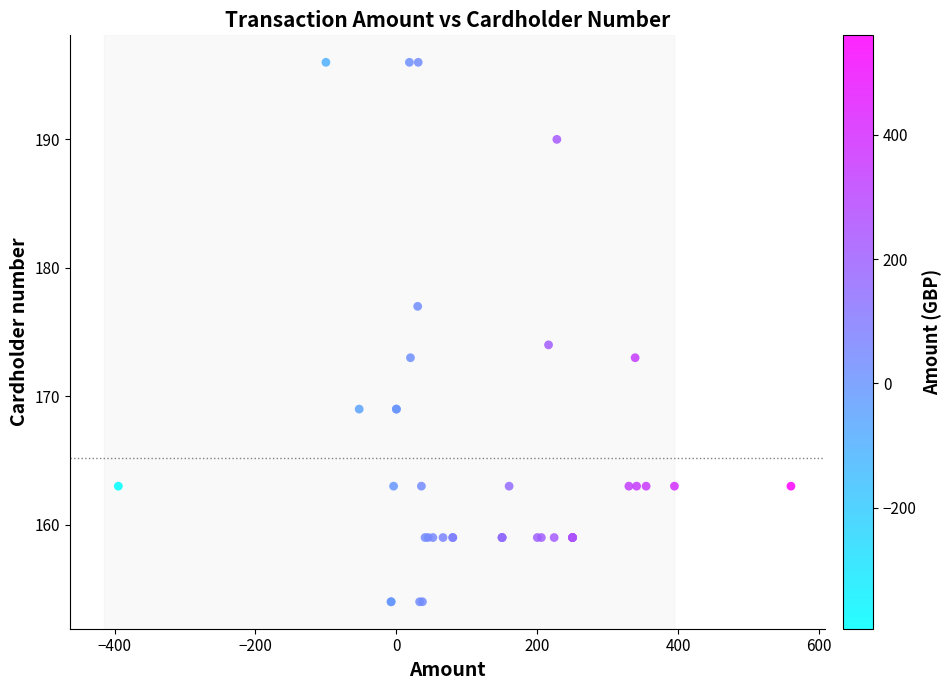

What Y value in the scatter plot is closest to 175?

174